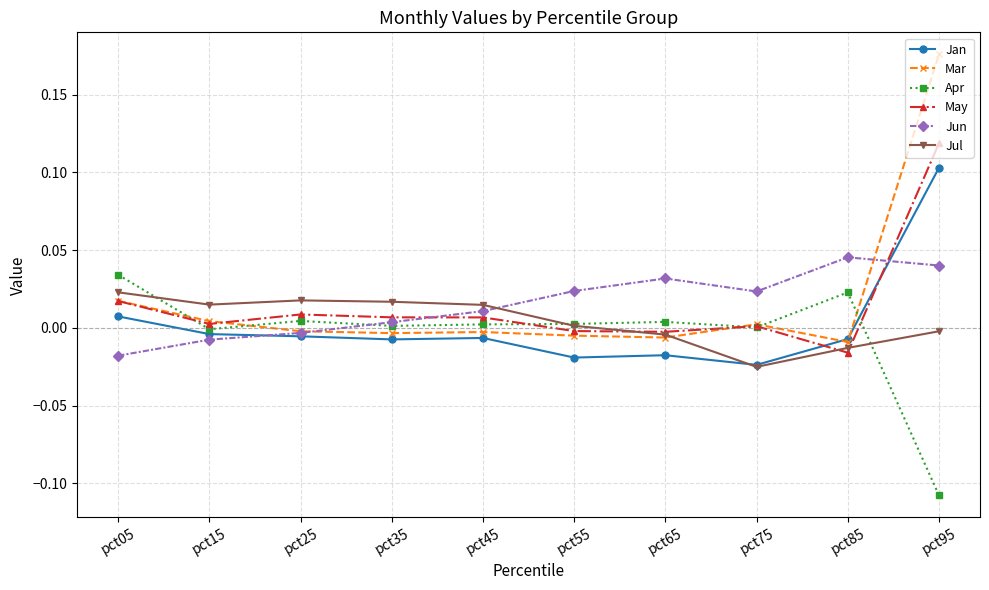

At which category is the sum across all series the highest?

pct95